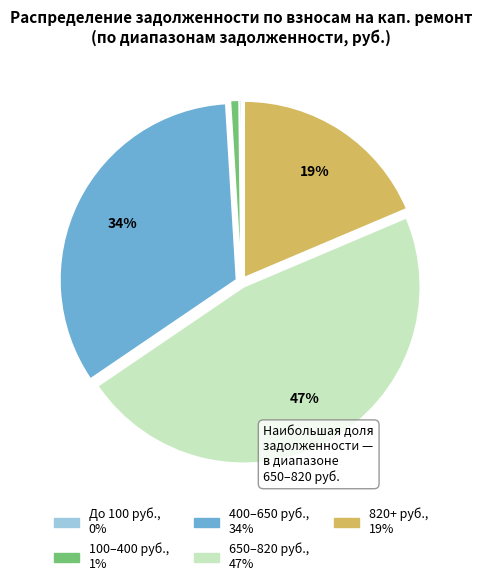

Does any single category account for the majority?

No